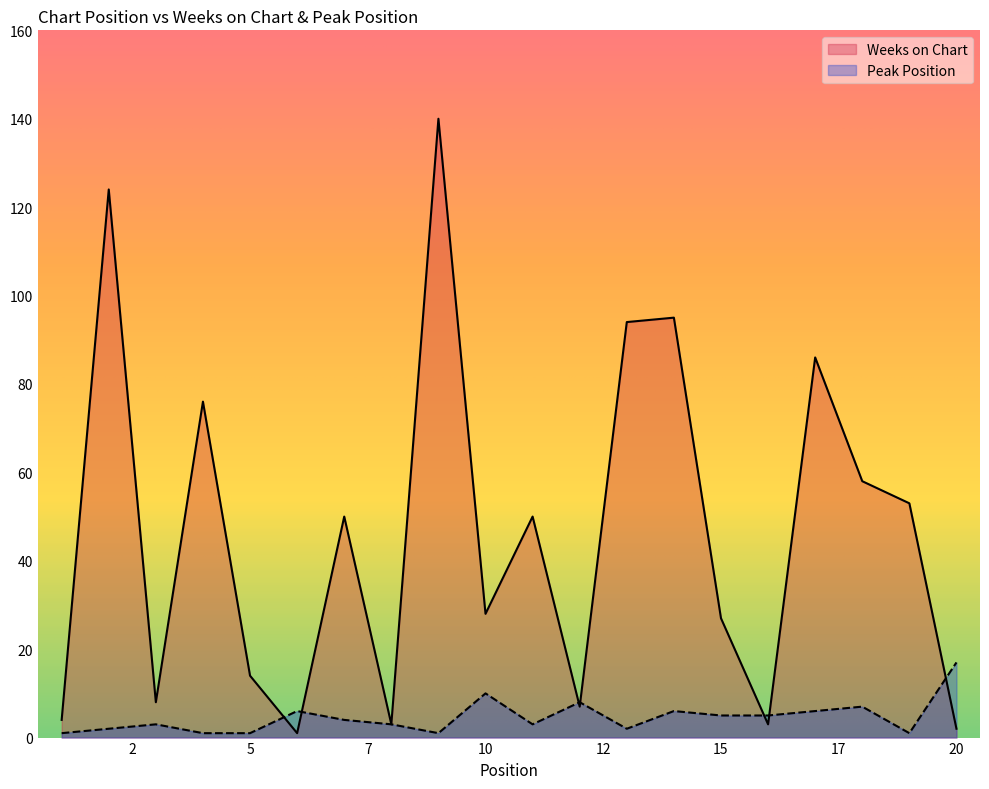

Reading right to left, transcribe all the data shown in this chart.

Weeks on Chart: 2	53	58	86	3	27	95	94	7	50	28	140	3	50	1	14	76	8	124	4
Peak Position: 17	1	7	6	5	5	6	2	8	3	10	1	3	4	6	1	1	3	2	1